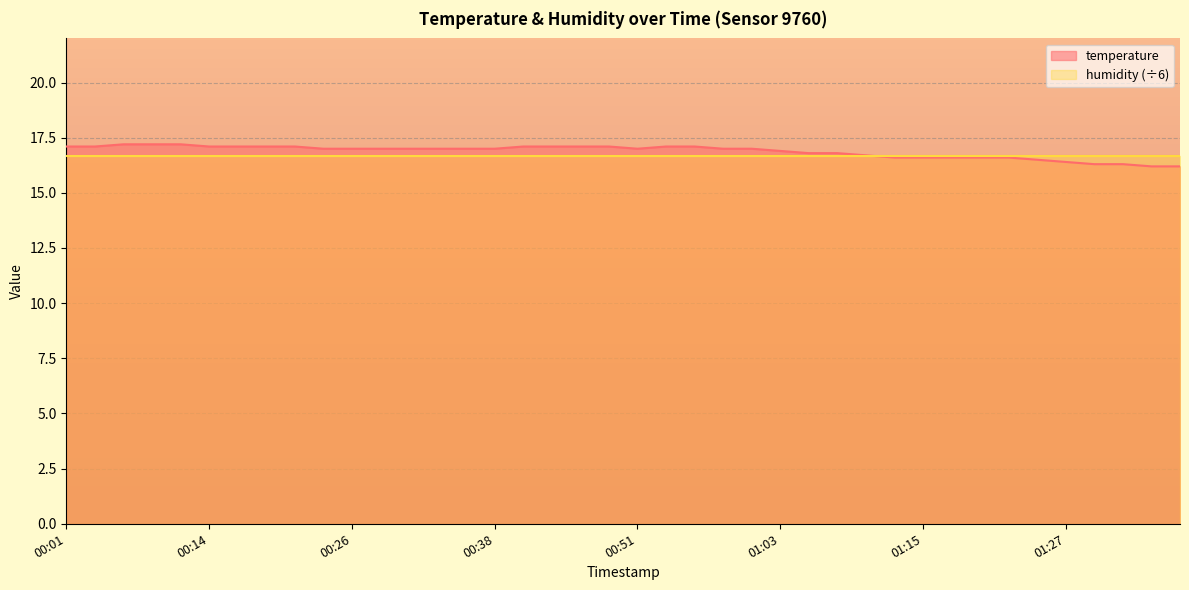

What is the difference between the second highest and second lowest values?

1.0